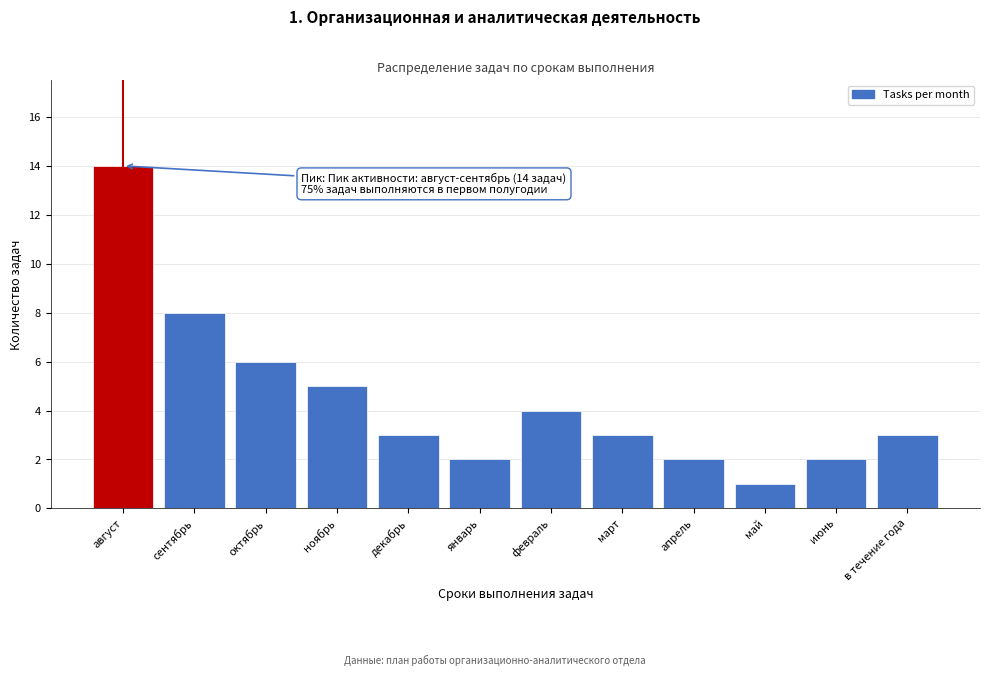

Reading left to right, transcribe all the data shown in this chart.

14	8	6	5	3	2	4	3	2	1	2	3